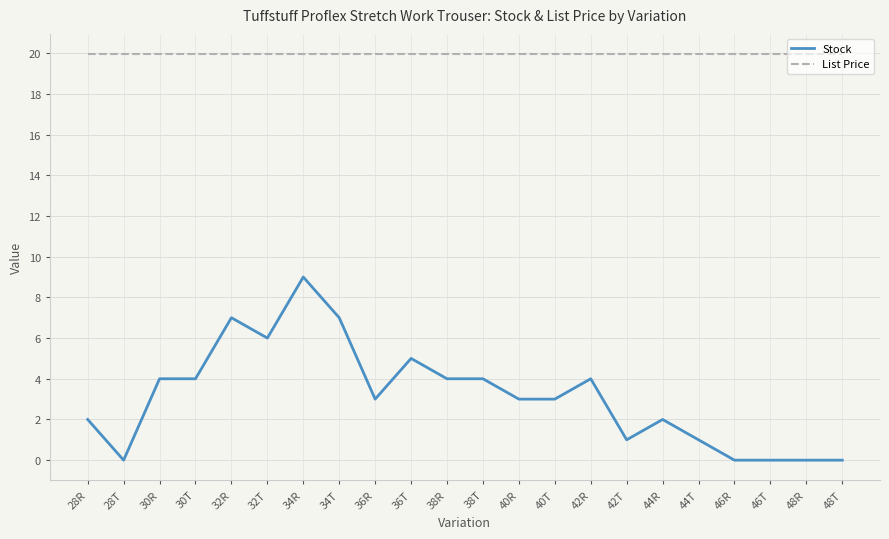

Rank the series by their average value, from lowest to highest.

Stock, List Price